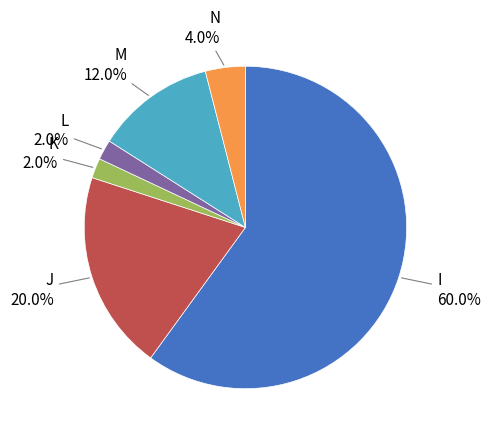

Which slice is the largest?

I